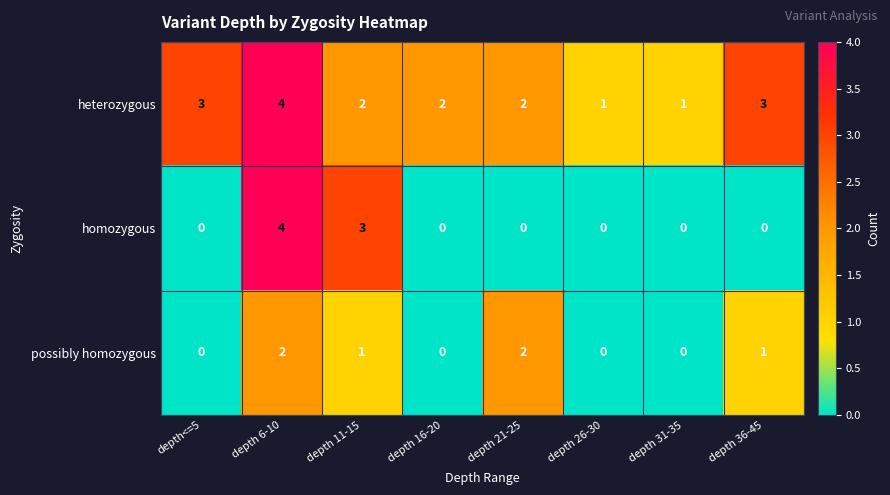

What is the difference between the highest and lowest values at depth 11-15?

2